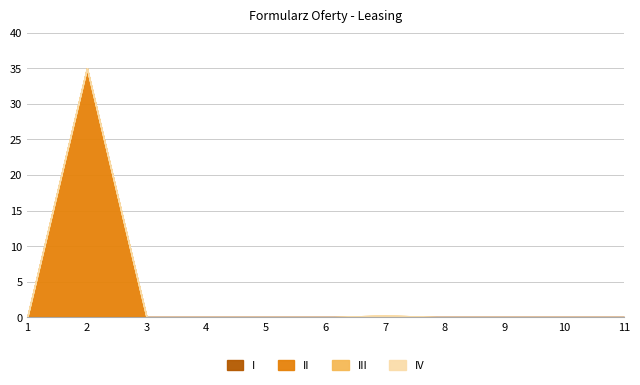

Reading left to right, transcribe all the data shown in this chart.

I: 1=0.0	2=0.0	3=0.0	4=0.0	5=0.0	6=0.0	7=0.0	8=0.0	9=0.0	10=0.0	11=0.0
II: 1=0.0	2=35.0	3=0.0	4=0.0	5=0.0	6=0.0	7=0.0	8=0.0	9=0.0	10=0.0	11=0.0
III: 1=0.0	2=0.0	3=0.0	4=0.0	5=0.0	6=0.0	7=0.3	8=0.0	9=0.0	10=0.0	11=0.0
IV: 1=0.0	2=0.0	3=0.0	4=0.0	5=0.0	6=0.0	7=0.0	8=0.0	9=0.0	10=0.0	11=0.0